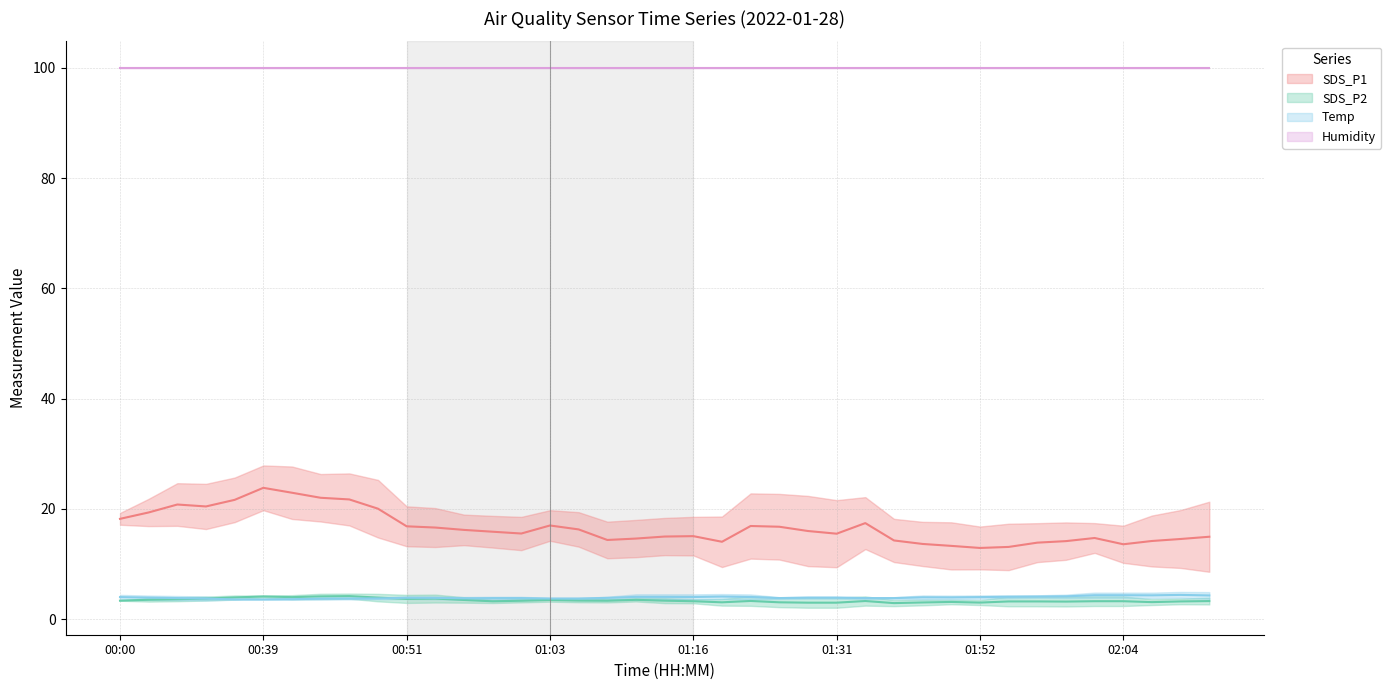

Rank the series by their maximum value, from lowest to highest.

SDS_P2, Temp, SDS_P1, Humidity